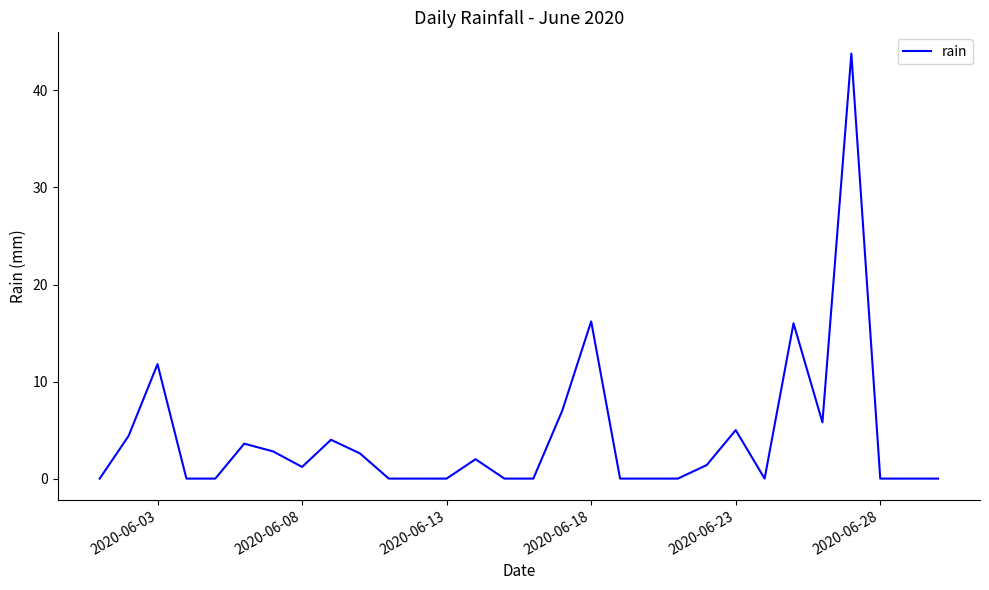

What is the difference between the maximum and minimum values?

43.8